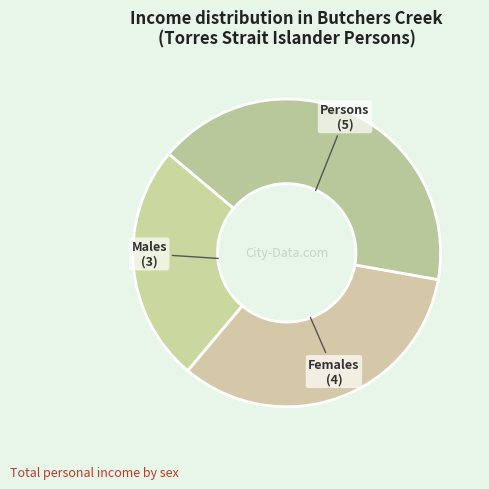

True or false: Females accounts for 33% of the total.

True